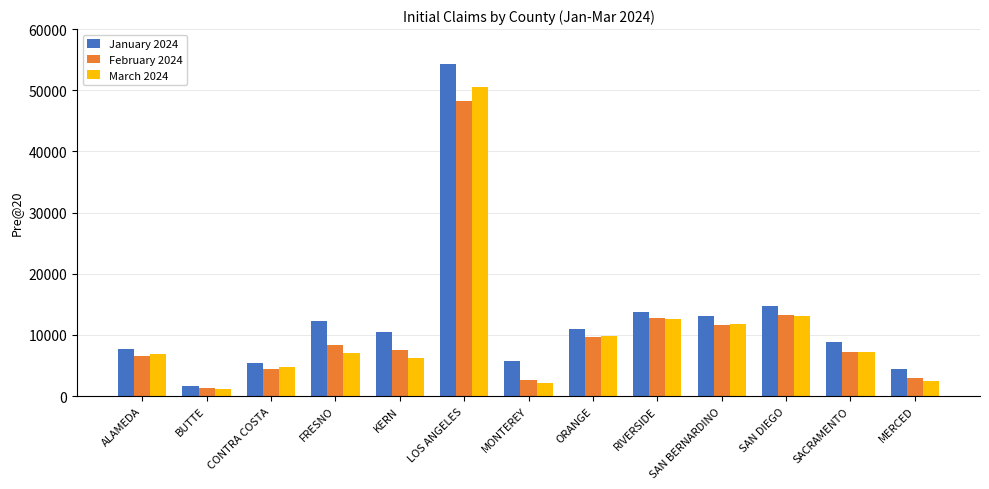

Is it true that January 2024 equals 2897 at RIVERSIDE?

False